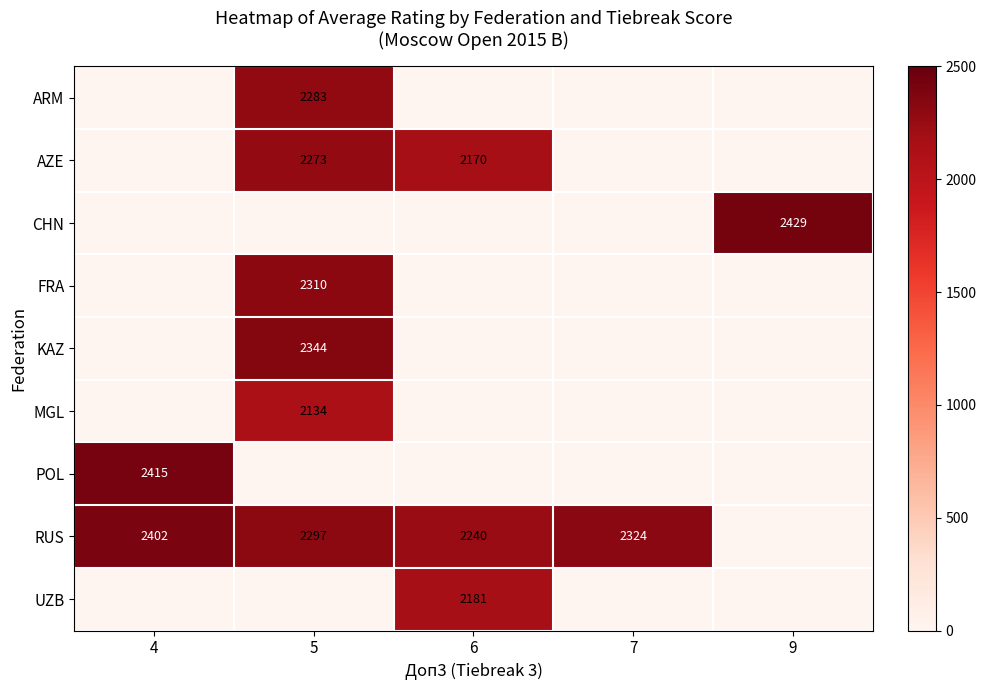

Is it true that POL equals 3321 at 4?

False